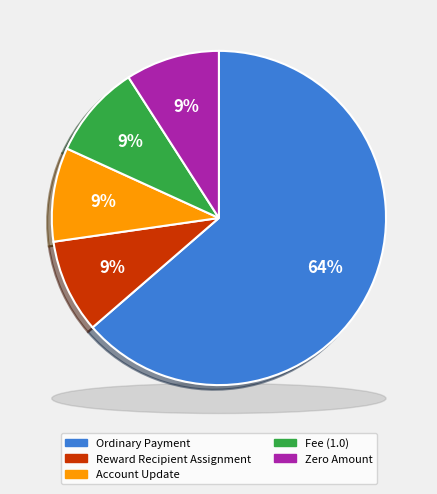

What is the ratio of the value at Fee Total to the value at Amount Total?

1.0